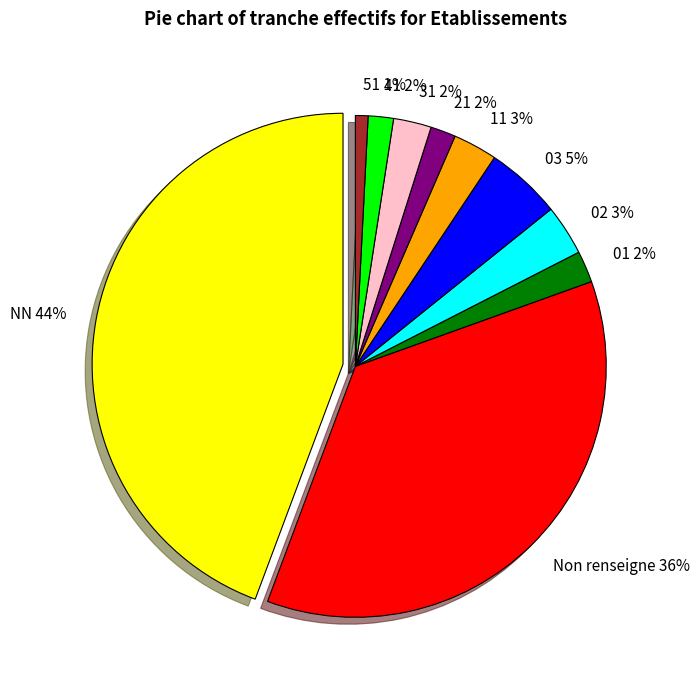

Which category has the biggest portion of the pie?

NN